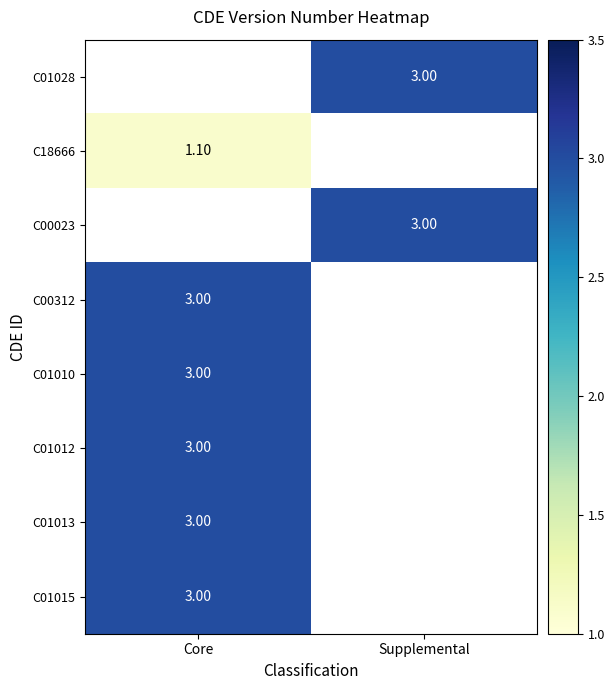

The C01013 series shows 1.1 at Core. True or false?

False